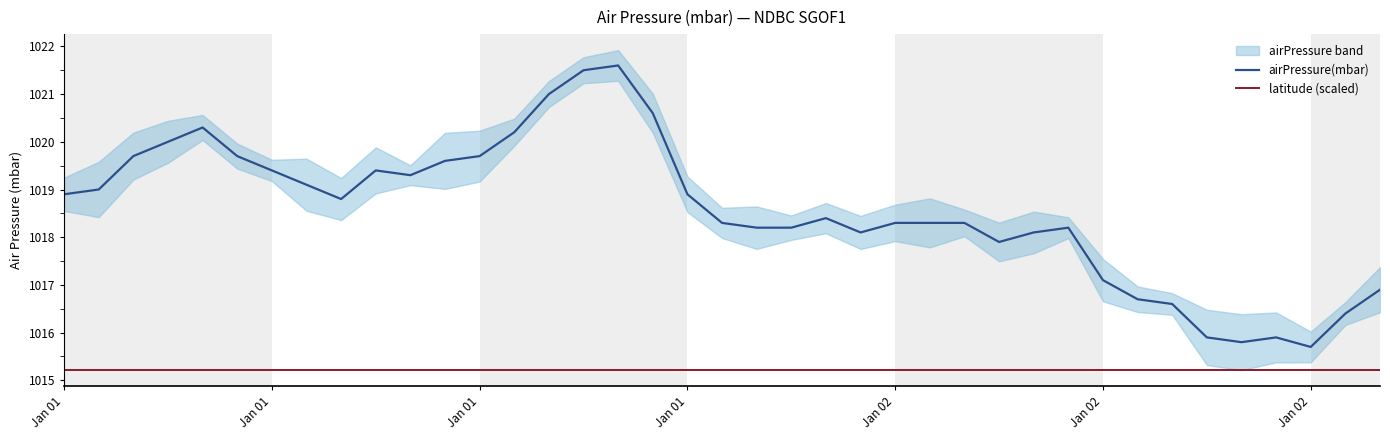

True or false: latitude (scaled) and airPressure(mbar) intersect in this chart.

False